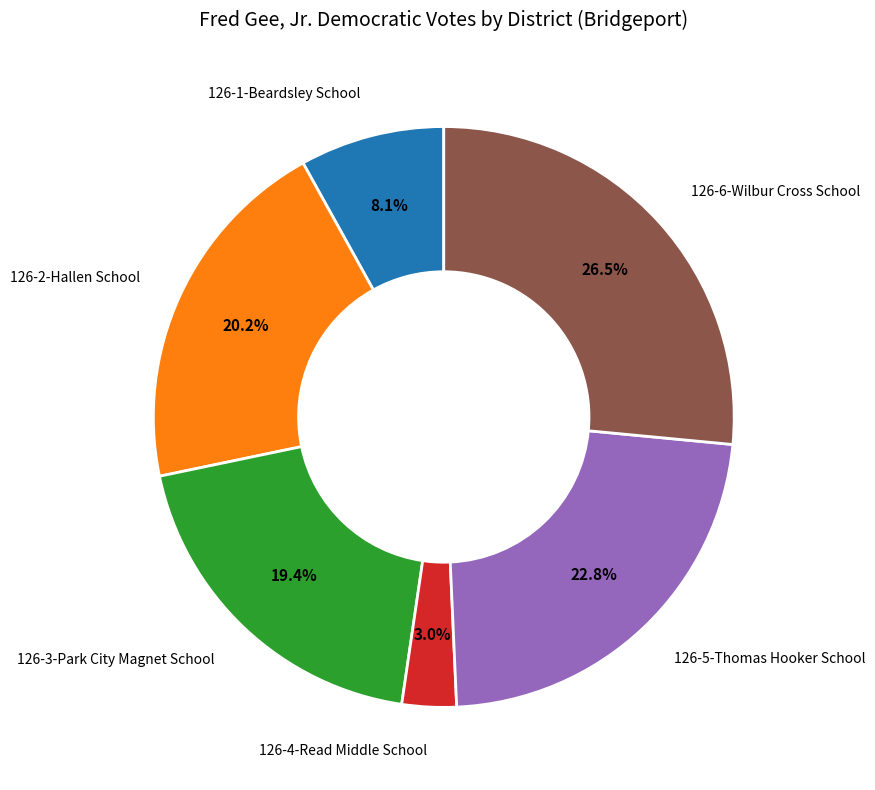

Does any single category account for the majority?

No